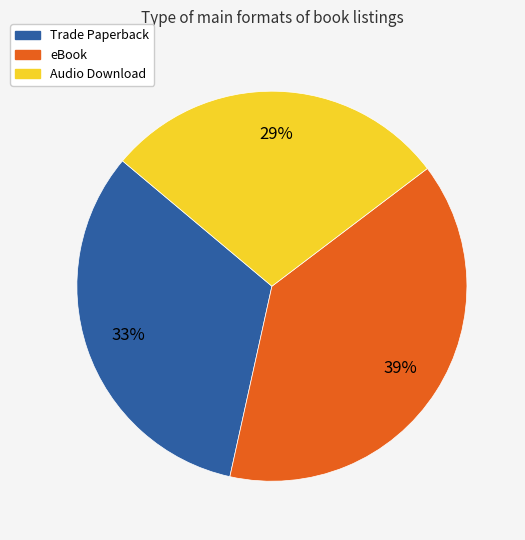

Is there any slice that represents more than half of the pie?

No